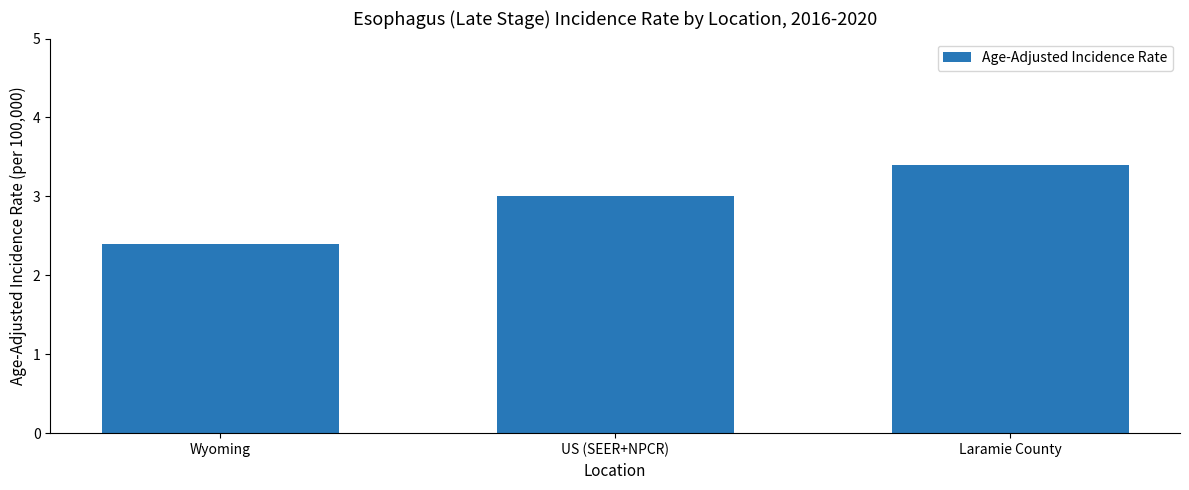

Rank the categories by value from lowest to highest.

Wyoming, US (SEER+NPCR), Laramie County